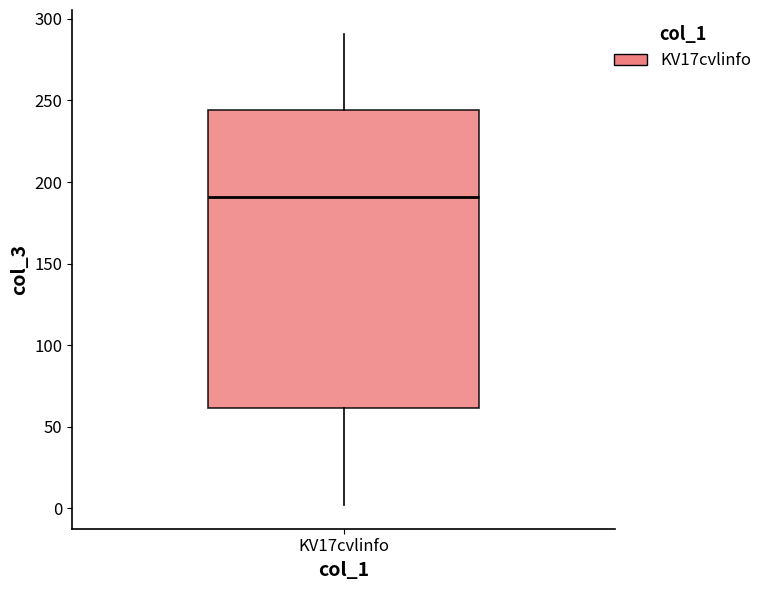

Where is the lower edge of the box for KV17cvlinfo on the y-axis? The values are not printed on the chart, so give them approximately, as read against the axis.

60